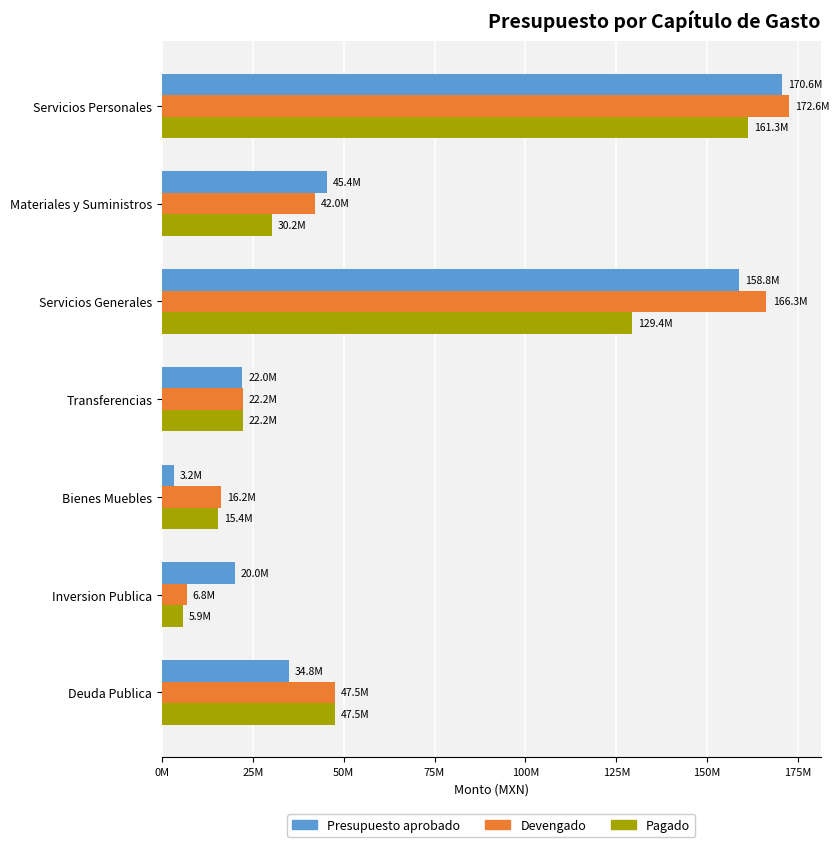

What are all the series names shown in the legend?

Presupuesto aprobado, Devengado, Pagado